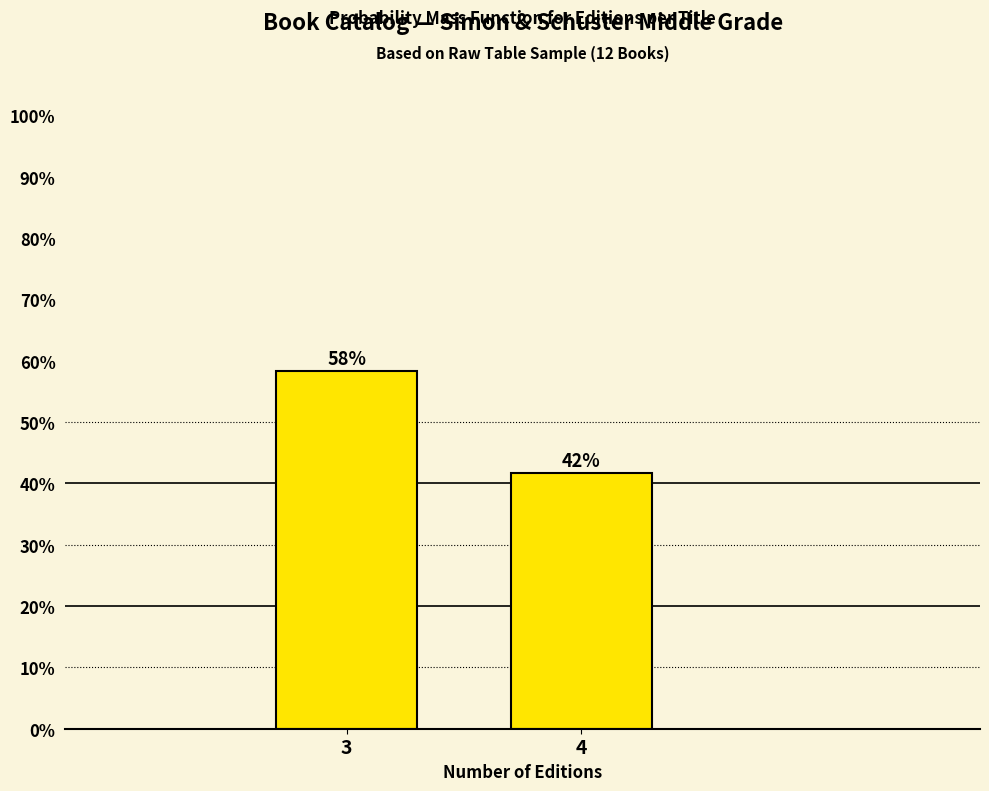

Does the chart contain any negative values?

No